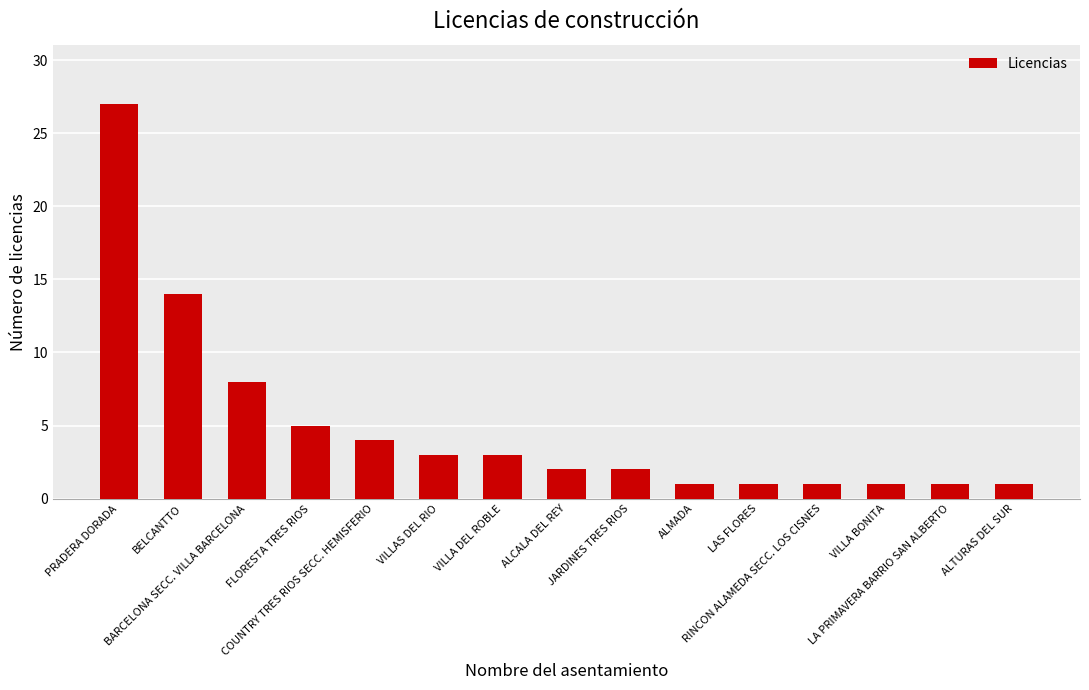

What is the smallest value displayed?

1